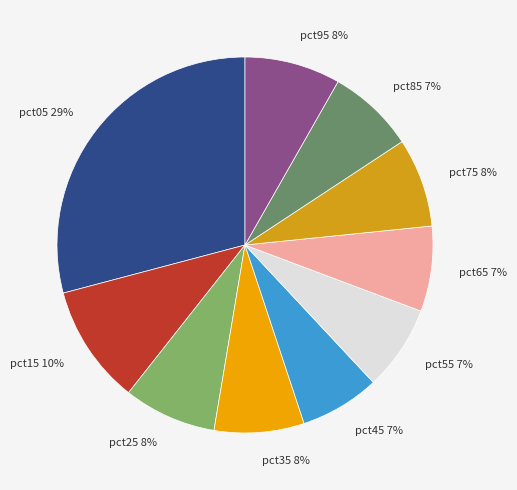

The pct55 slice represents 7% of the pie. True or false?

True